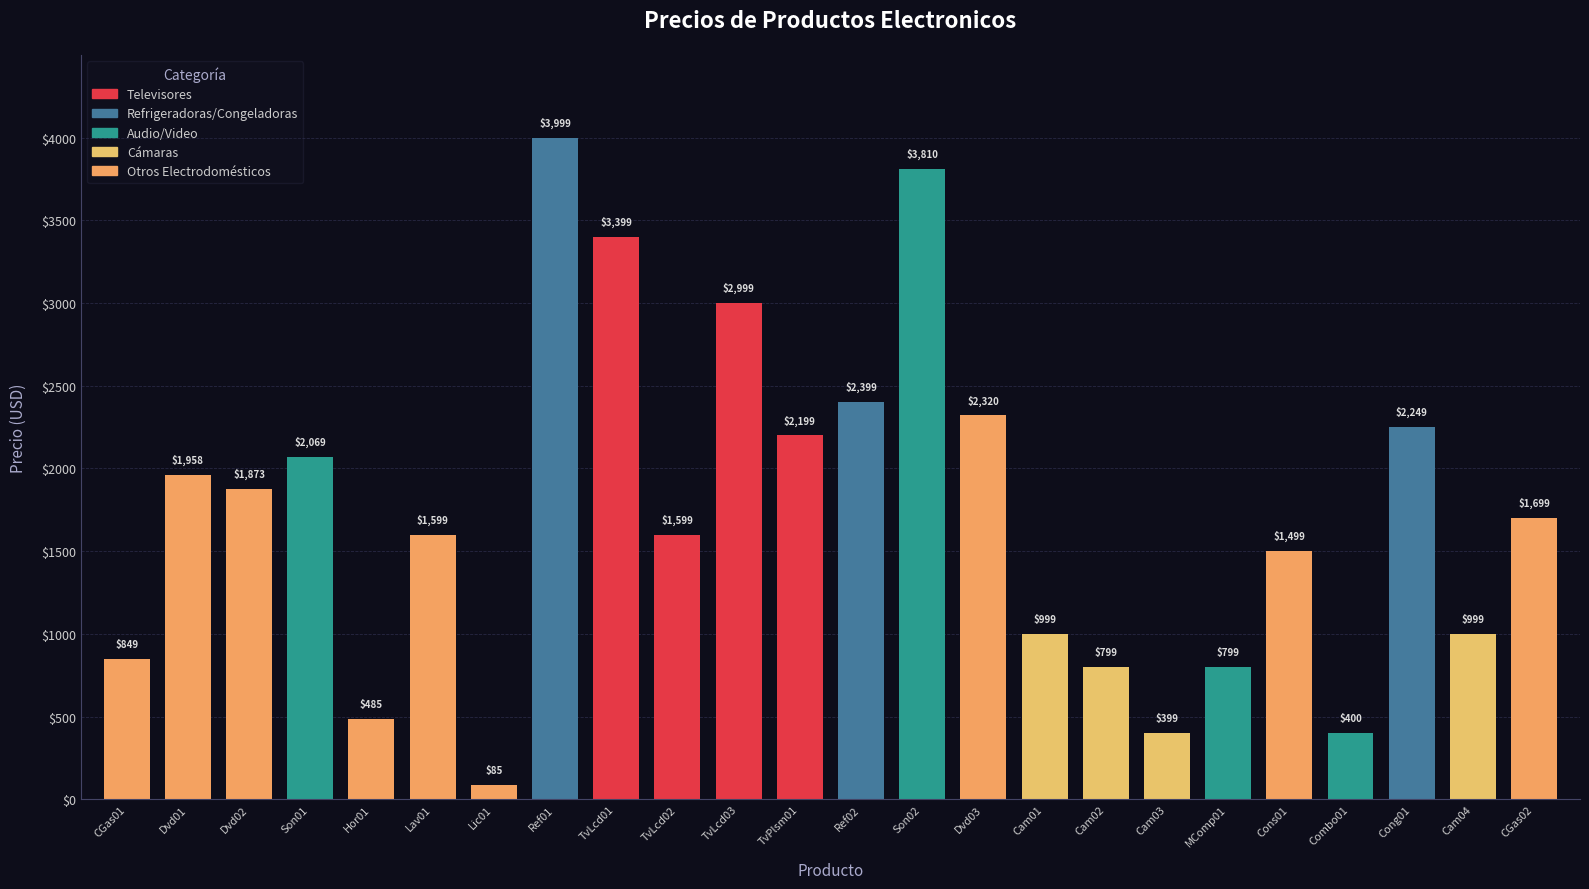

What is the greatest value displayed?

3999.0